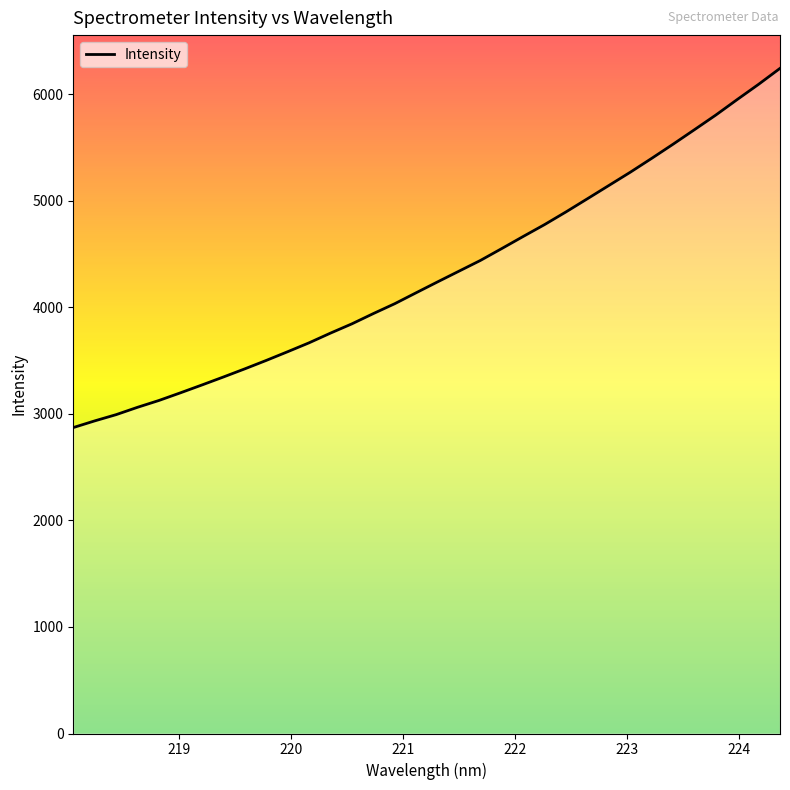

What is the difference between the second highest and second lowest values?

3160.3